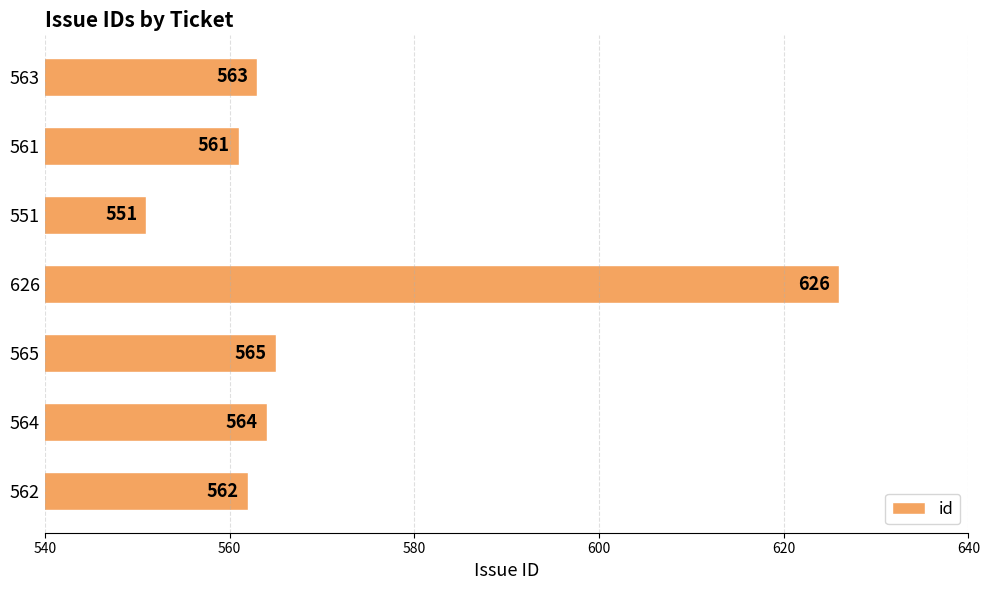

Reading top to bottom, what are all the values shown in this chart?

563	561	551	626	565	564	562